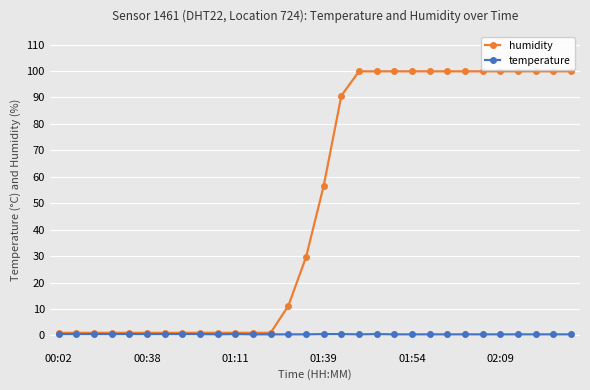

What is the greatest value displayed?

99.9